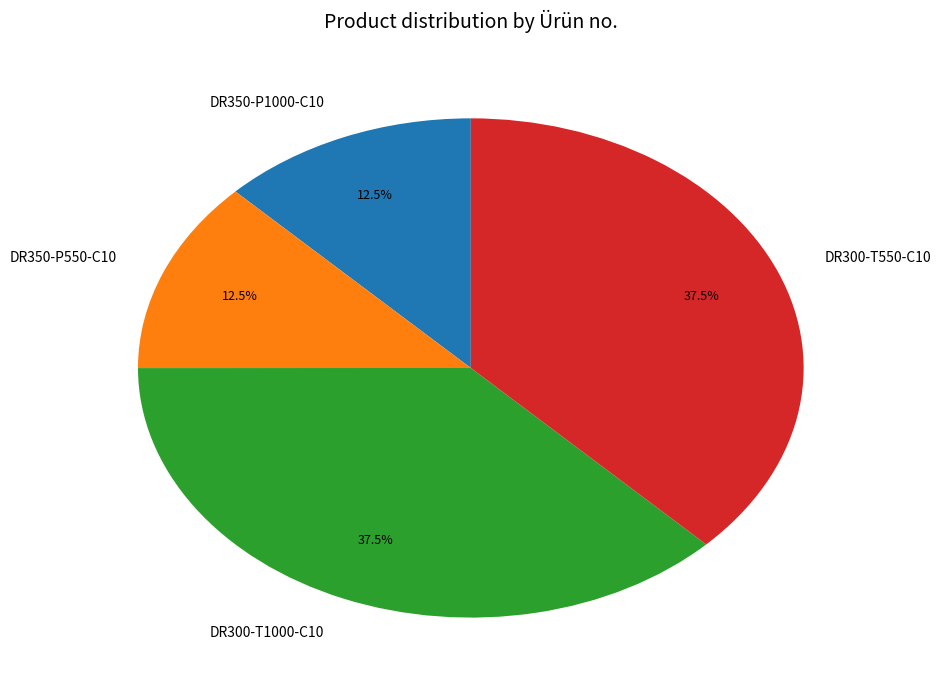

Does DR350-P1000-C10 account for over 50% of the chart?

No